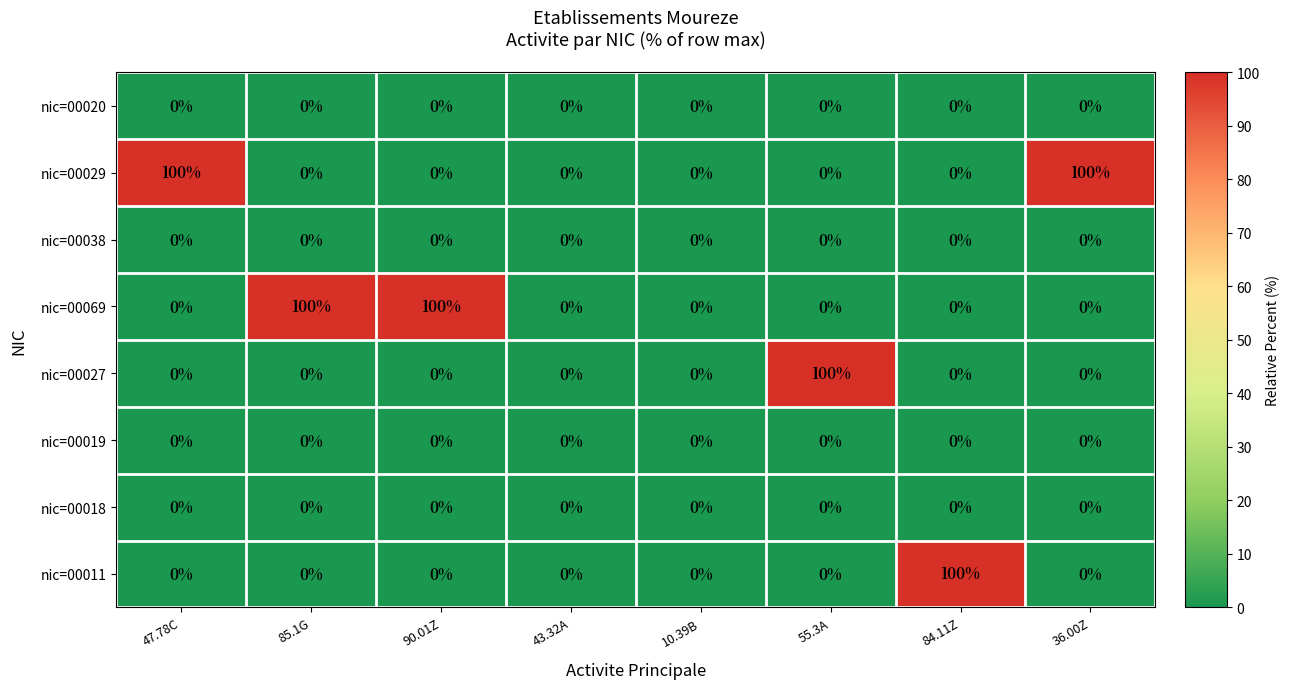

True or false: nic=00011 has a value of 46 at 55.3A.

False